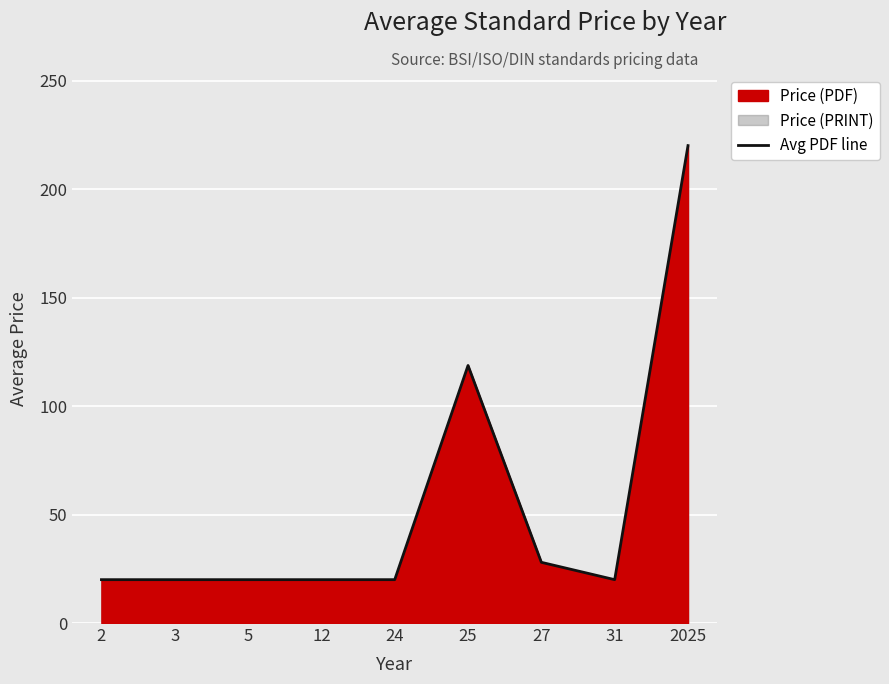

What is the approximate value at 2?

20.0